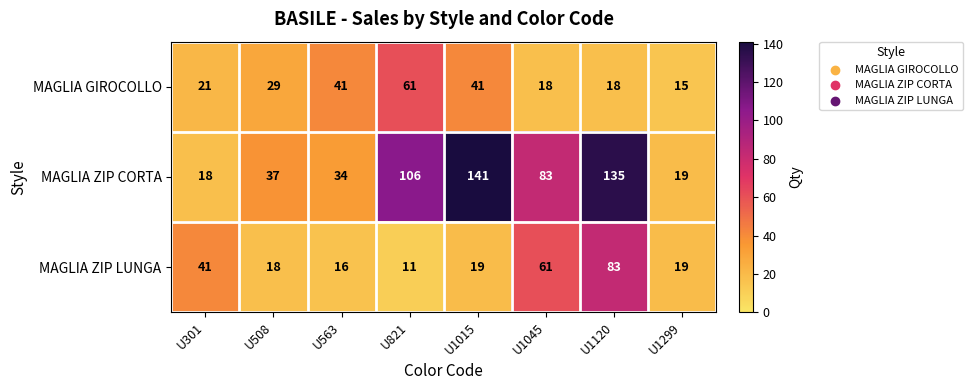

Reading left to right, transcribe all the data shown in this chart.

MAGLIA GIROCOLLO: U301=21	U508=29	U563=41	U821=61	U1015=41	U1045=18	U1120=18	U1299=15
MAGLIA ZIP CORTA: U301=18	U508=37	U563=34	U821=106	U1015=141	U1045=83	U1120=135	U1299=19
MAGLIA ZIP LUNGA: U301=41	U508=18	U563=16	U821=11	U1015=19	U1045=61	U1120=83	U1299=19